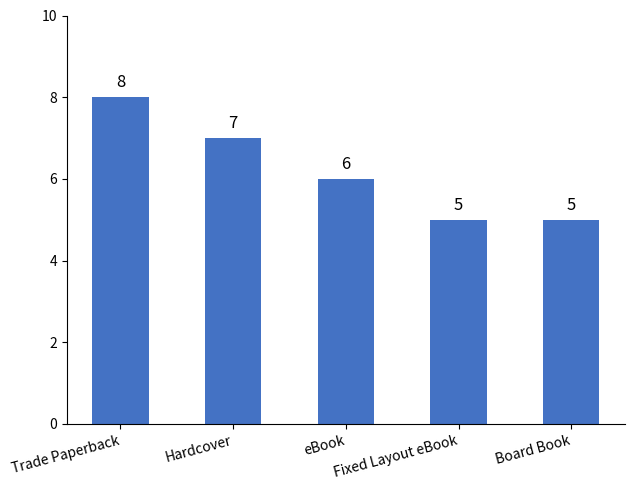

What is the approximate value at Board Book?

5